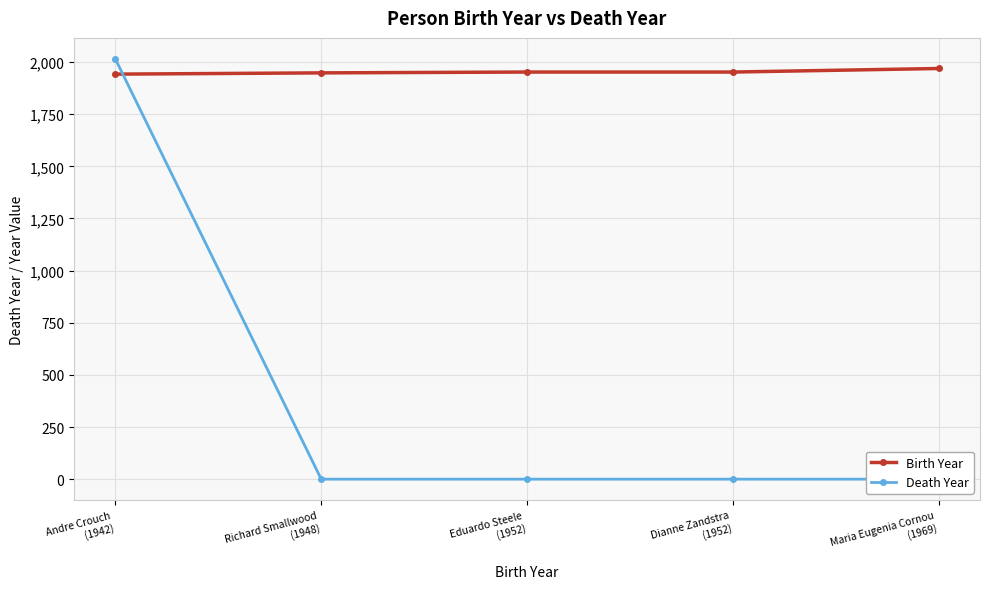

How many times do Birth Year and Death Year cross each other?

1